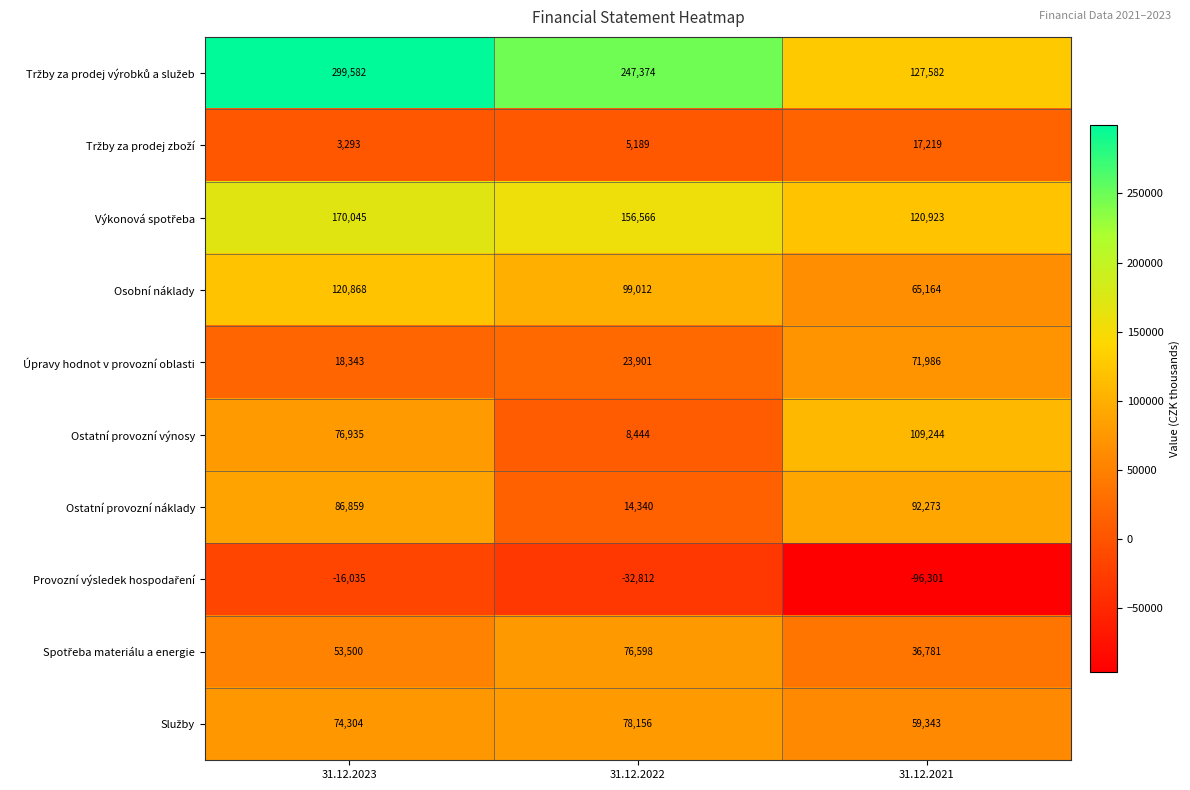

Count the number of data series in this chart.

10